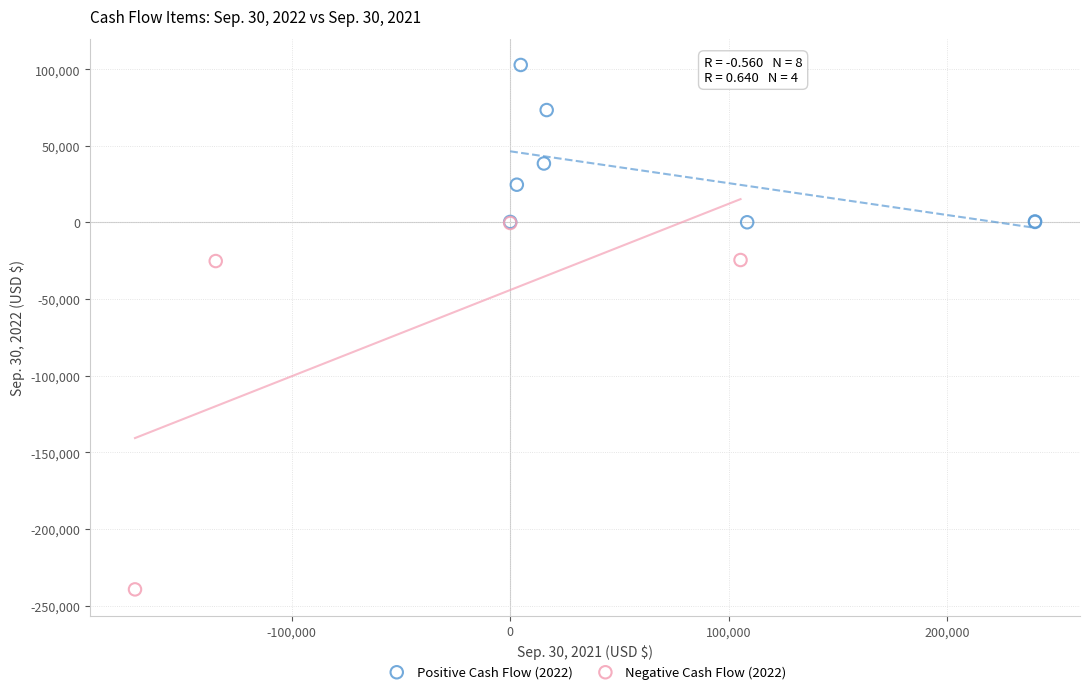

Which series contains the lowest Y value?

Negative Cash Flow (2022)